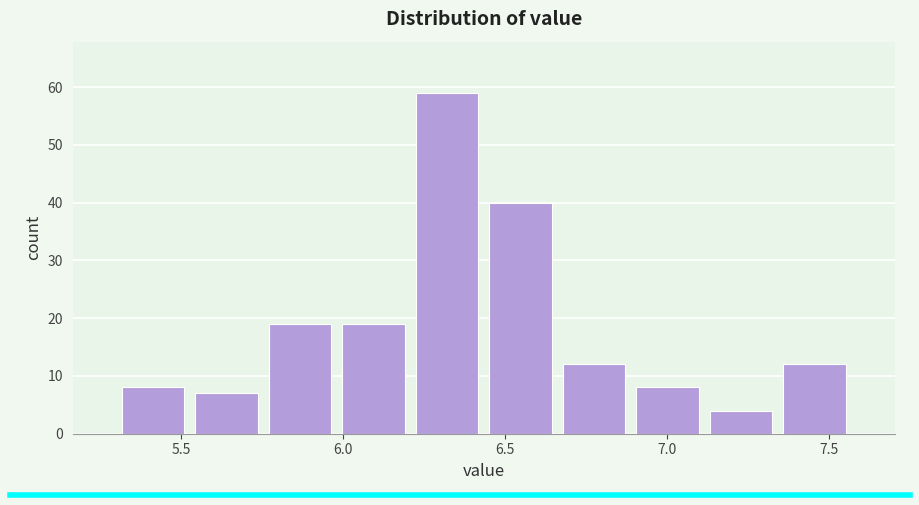

Reading left to right, transcribe this chart: for each bar, give the range it covers on the x-axis and its height. Neither the bar edges nor the heights are printed on the chart, so give them approximately, as read against the axes.

5.30 to 5.55: 8
5.55 to 5.75: 7
5.75 to 6.00: 19
6.00 to 6.20: 19
6.20 to 6.45: 59
6.45 to 6.65: 40
6.65 to 6.90: 12
6.90 to 7.10: 8
7.10 to 7.35: 4
7.35 to 7.55: 12